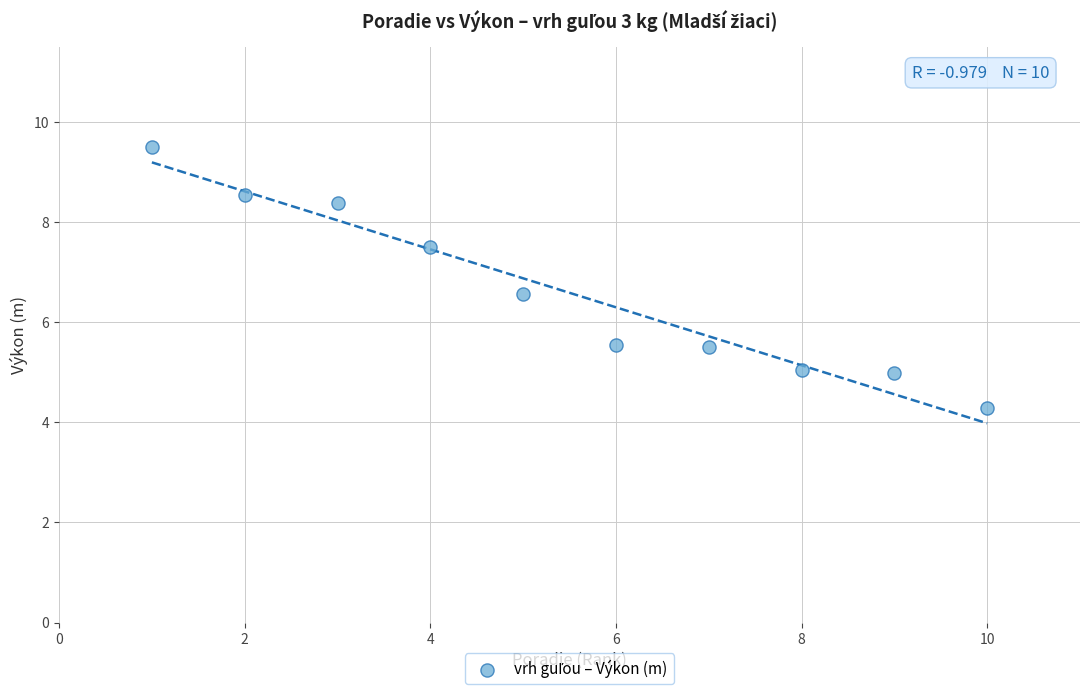

What is the average X value?

5.5